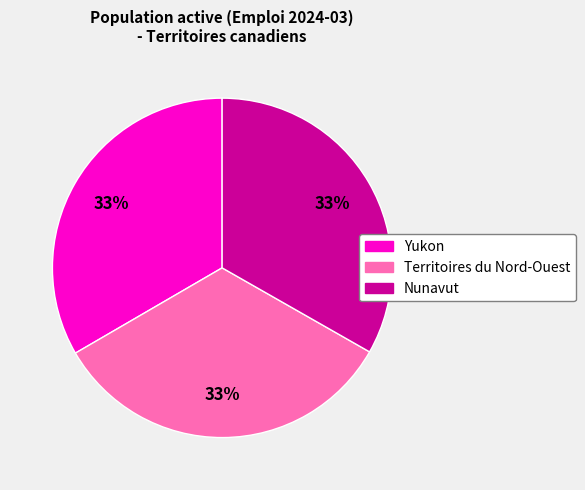

To the nearest percent, what percentage of the pie is Nunavut?

33%